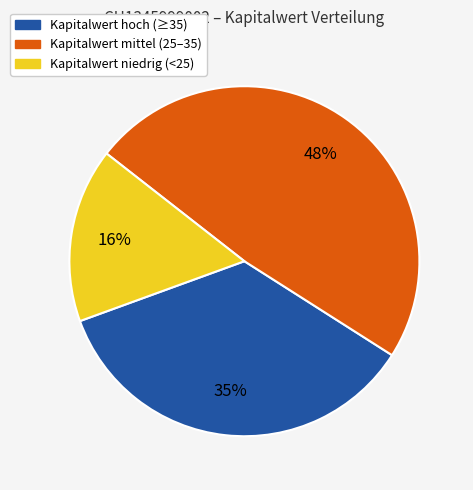

Is there any slice that represents more than half of the pie?

No